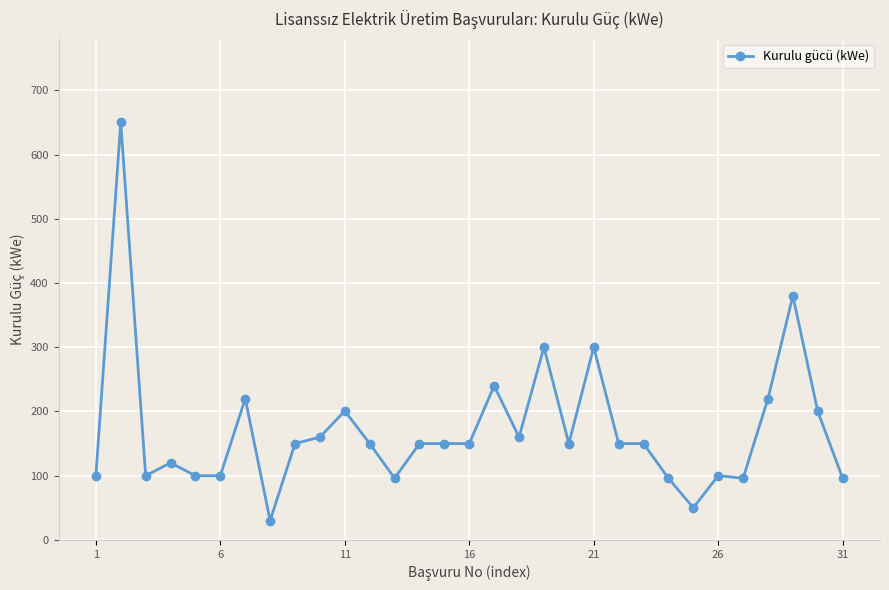

What is the maximum value shown in the chart?

650.0